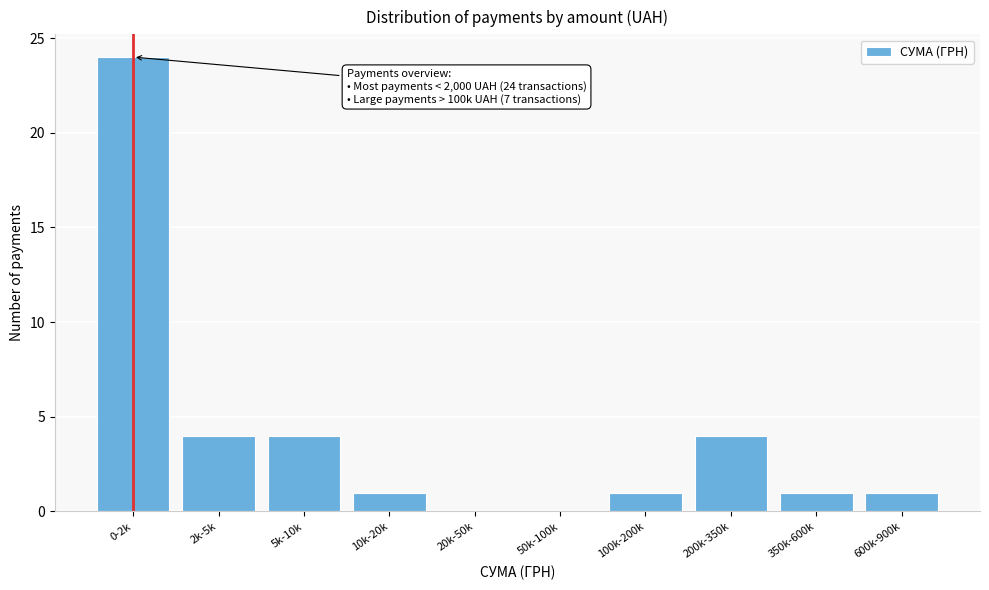

Reading left to right, list all the values displayed in this chart.

0-2k=24	2k-5k=4	5k-10k=4	10k-20k=1	20k-50k=0	50k-100k=0	100k-200k=1	200k-350k=4	350k-600k=1	600k-900k=1